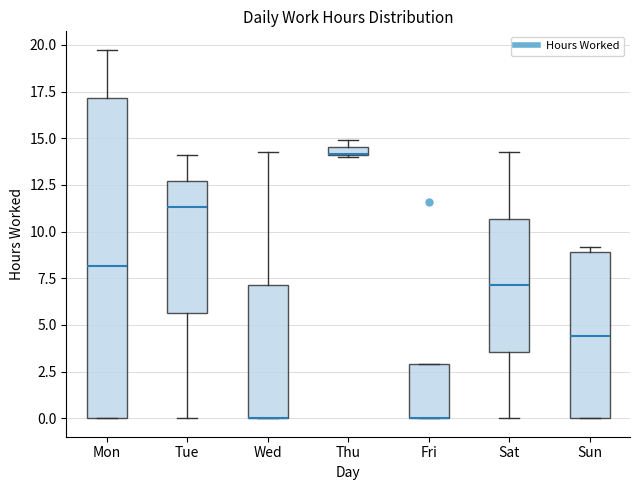

Which box is the tallest, from its lower edge to its upper edge?

Mon